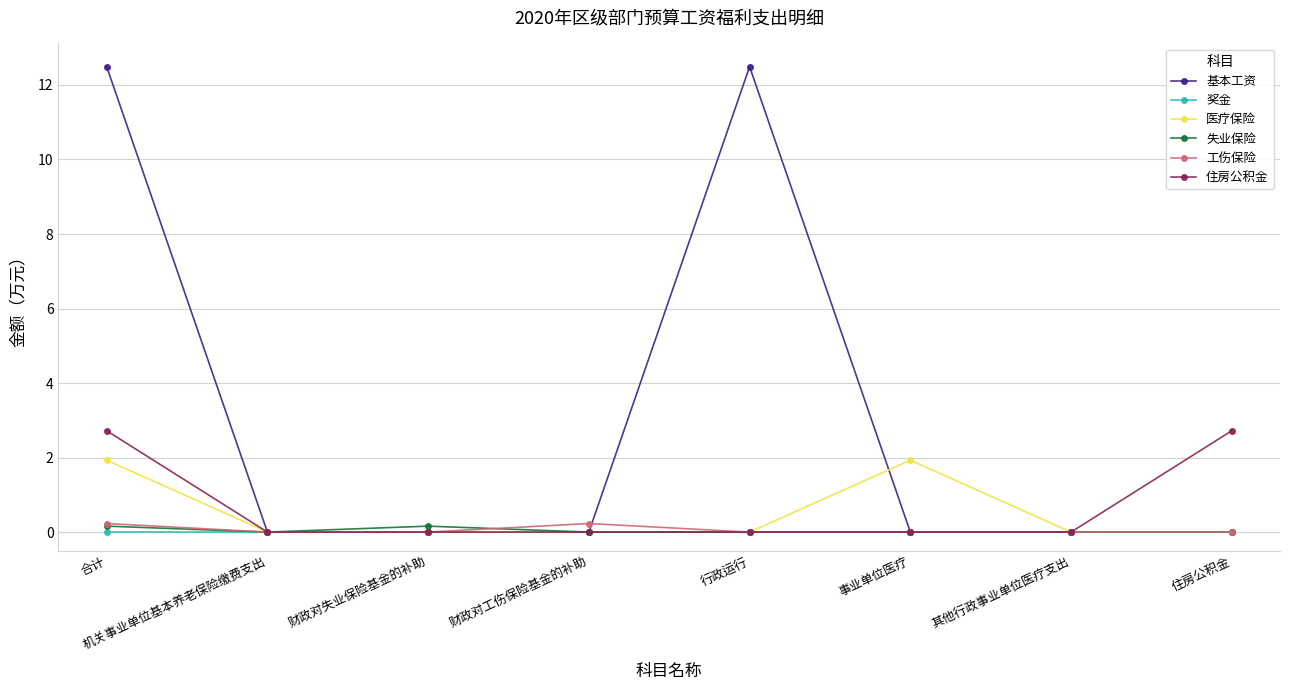

What position from the left is 合计?

1